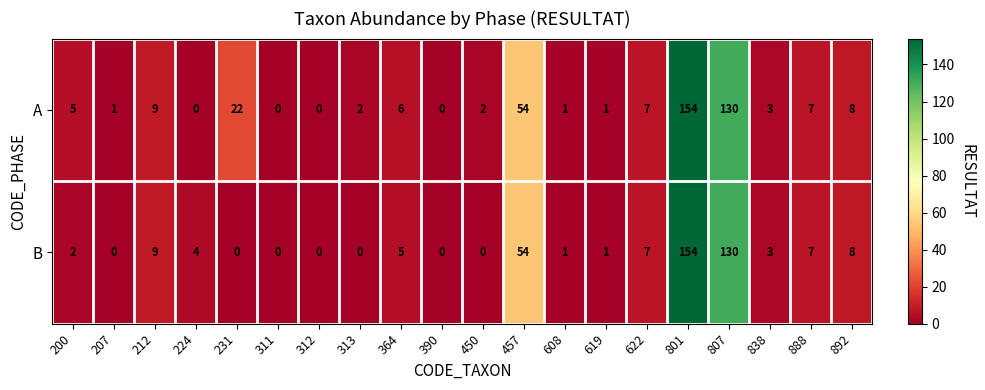

Which series has the largest total across all categories?

A